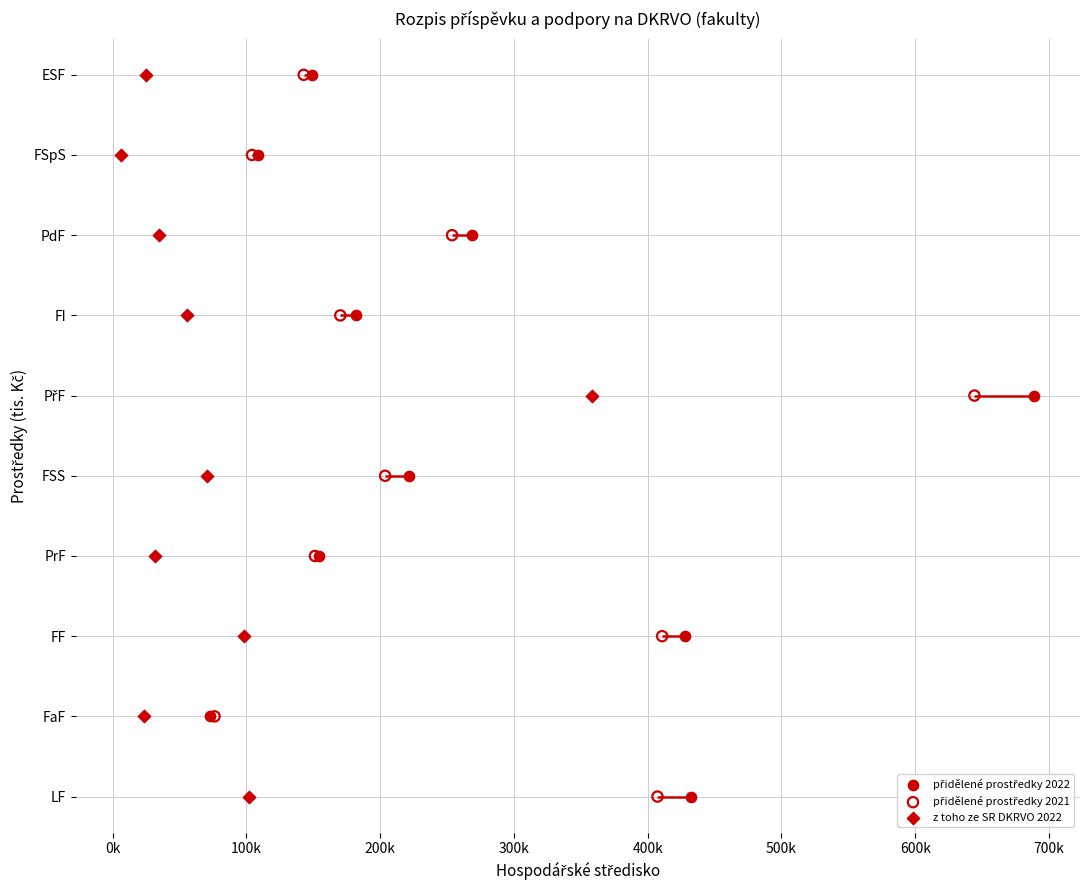

Which series reaches the maximum Y coordinate?

přidělené prostředky 2022